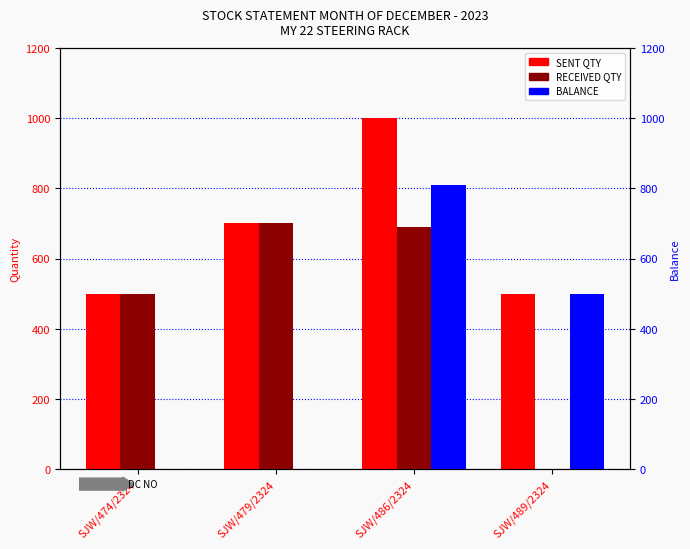

Is it true that RECEIVED QTY equals 700 at SJW/479/2324?

True